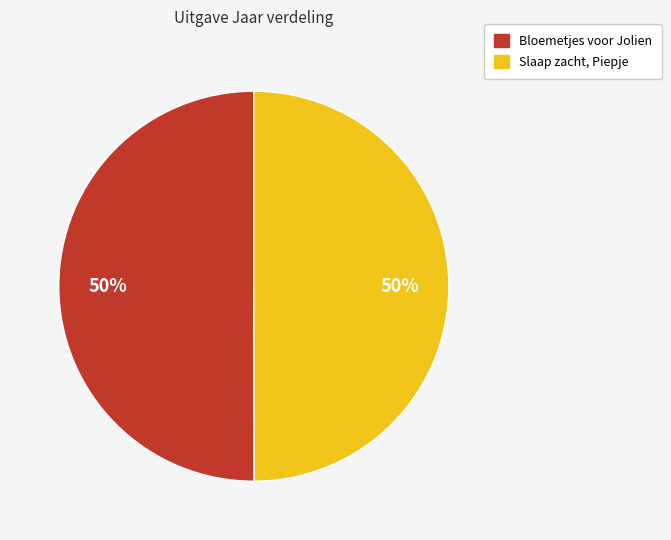

Approximately how many times larger is the value at Slaap zacht, Piepje compared to Bloemetjes voor Jolien?

1.0